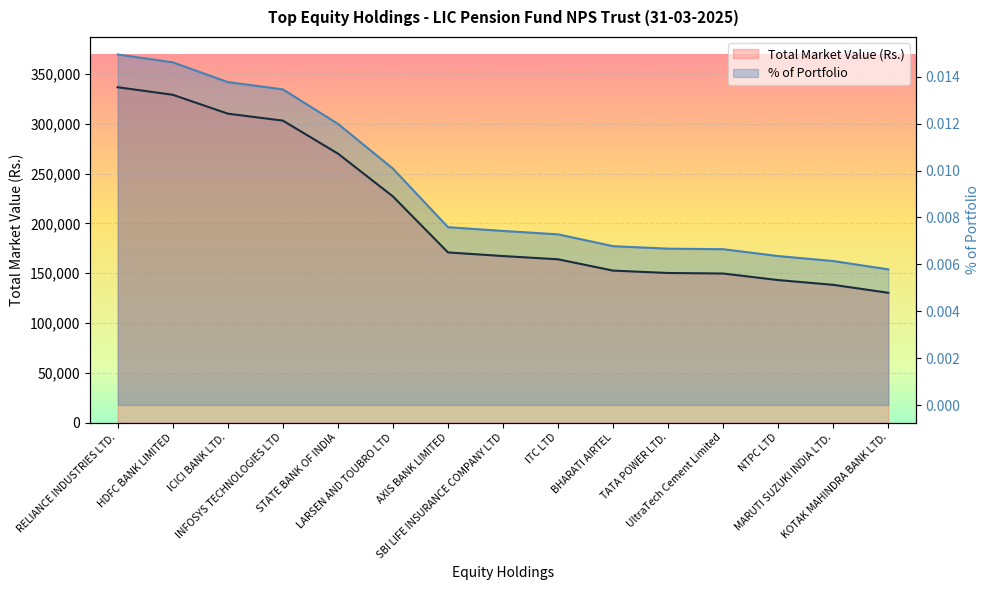

Which series has the largest total across all categories?

TOTAL MARKET VALUE